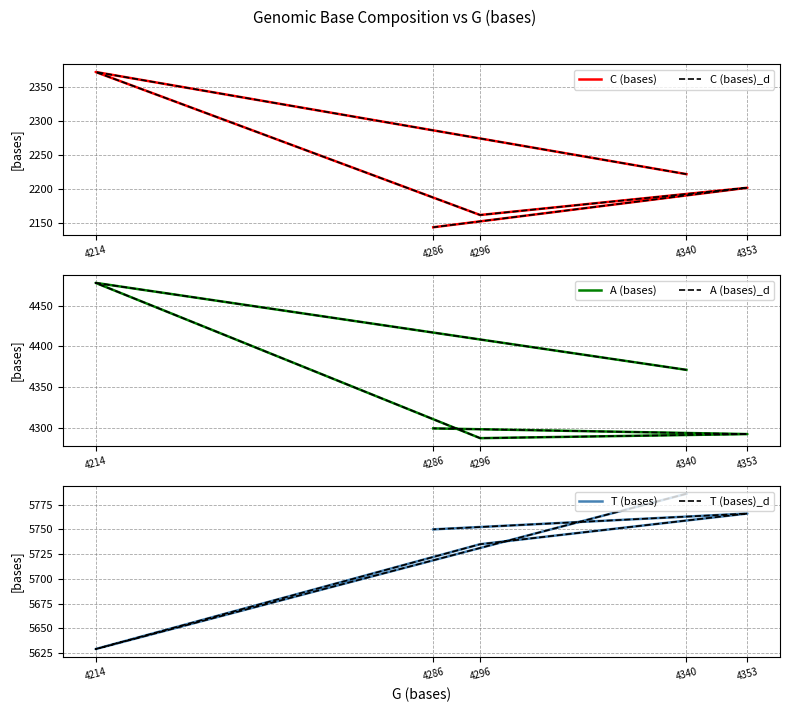

Where is the first local minimum for C (bases)?

4296